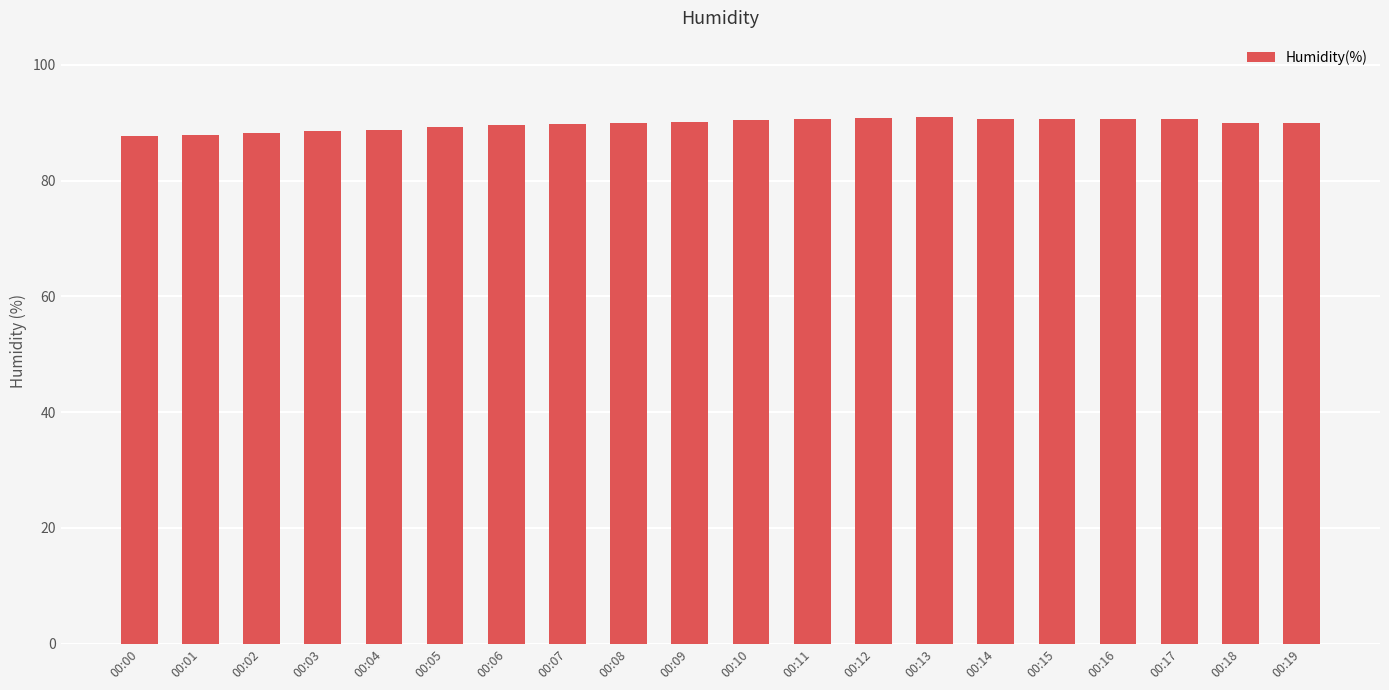

What is the maximum value shown in the chart?

91.0